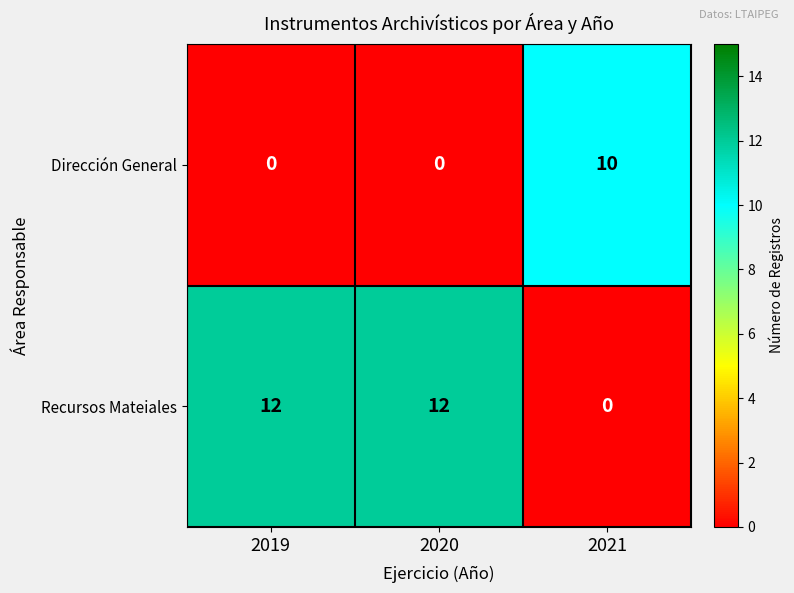

Which series has the widest spread of values?

Recursos Mateiales